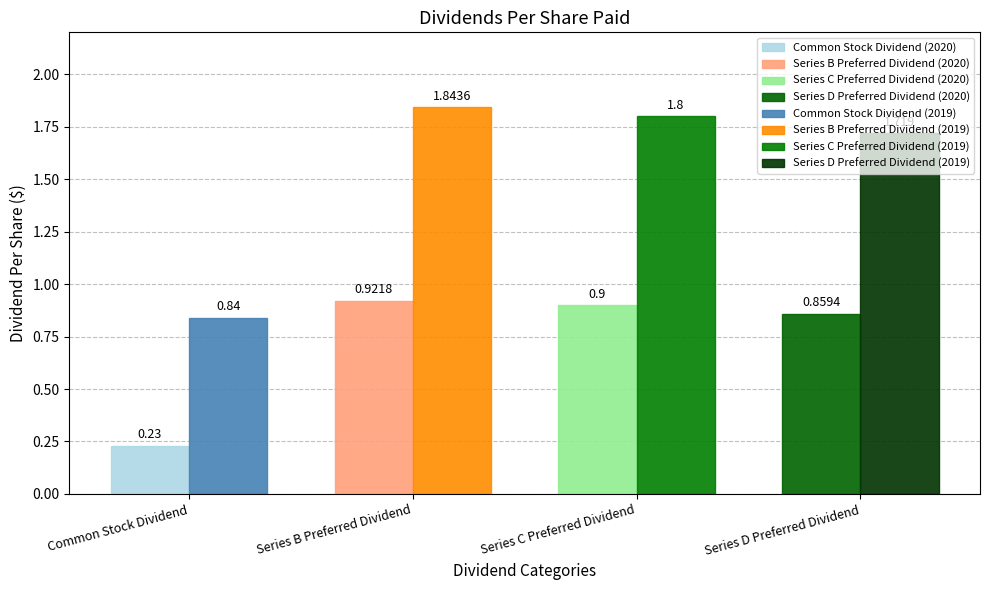

Is it true that Dec. 31, 2019 equals 1.7 at Series D Preferred Dividend?

True